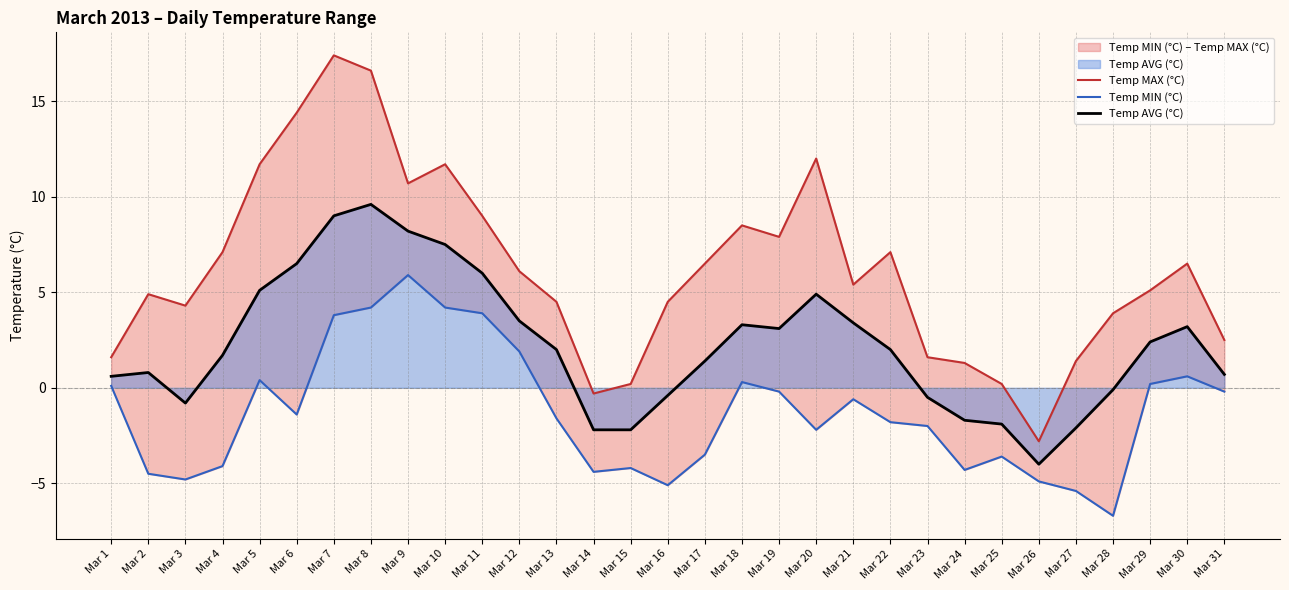

Reading right to left, extract all data points from this chart.

Temp MAX (°C): Mar 31=2.5	Mar 30=6.5	Mar 29=5.1	Mar 28=3.9	Mar 27=1.4	Mar 26=-2.8	Mar 25=0.2	Mar 24=1.3	Mar 23=1.6	Mar 22=7.1	Mar 21=5.4	Mar 20=12.0	Mar 19=7.9	Mar 18=8.5	Mar 17=6.5	Mar 16=4.5	Mar 15=0.2	Mar 14=-0.3	Mar 13=4.5	Mar 12=6.1	Mar 11=9.0	Mar 10=11.7	Mar 9=10.7	Mar 8=16.6	Mar 7=17.4	Mar 6=14.4	Mar 5=11.7	Mar 4=7.1	Mar 3=4.3	Mar 2=4.9	Mar 1=1.6
Temp MIN (°C): Mar 31=-0.2	Mar 30=0.6	Mar 29=0.2	Mar 28=-6.7	Mar 27=-5.4	Mar 26=-4.9	Mar 25=-3.6	Mar 24=-4.3	Mar 23=-2.0	Mar 22=-1.8	Mar 21=-0.6	Mar 20=-2.2	Mar 19=-0.2	Mar 18=0.3	Mar 17=-3.5	Mar 16=-5.1	Mar 15=-4.2	Mar 14=-4.4	Mar 13=-1.6	Mar 12=1.9	Mar 11=3.9	Mar 10=4.2	Mar 9=5.9	Mar 8=4.2	Mar 7=3.8	Mar 6=-1.4	Mar 5=0.4	Mar 4=-4.1	Mar 3=-4.8	Mar 2=-4.5	Mar 1=0.1
Temp AVG (°C): Mar 31=0.7	Mar 30=3.2	Mar 29=2.4	Mar 28=-0.1	Mar 27=-2.1	Mar 26=-4.0	Mar 25=-1.9	Mar 24=-1.7	Mar 23=-0.5	Mar 22=2.0	Mar 21=3.4	Mar 20=4.9	Mar 19=3.1	Mar 18=3.3	Mar 17=1.4	Mar 16=-0.4	Mar 15=-2.2	Mar 14=-2.2	Mar 13=2.0	Mar 12=3.5	Mar 11=6.0	Mar 10=7.5	Mar 9=8.2	Mar 8=9.6	Mar 7=9.0	Mar 6=6.5	Mar 5=5.1	Mar 4=1.7	Mar 3=-0.8	Mar 2=0.8	Mar 1=0.6